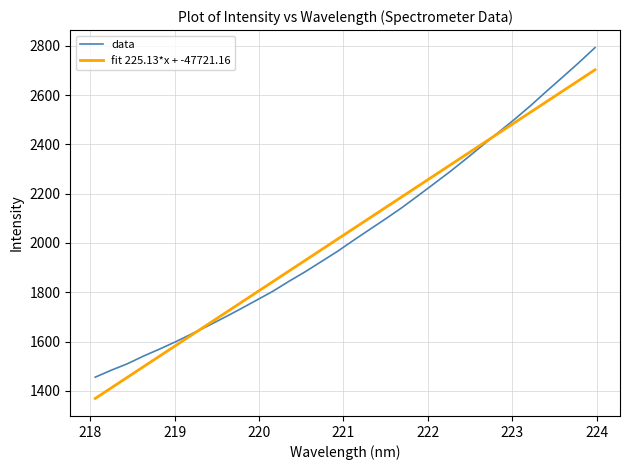

Which series has the largest range (max minus min)?

data